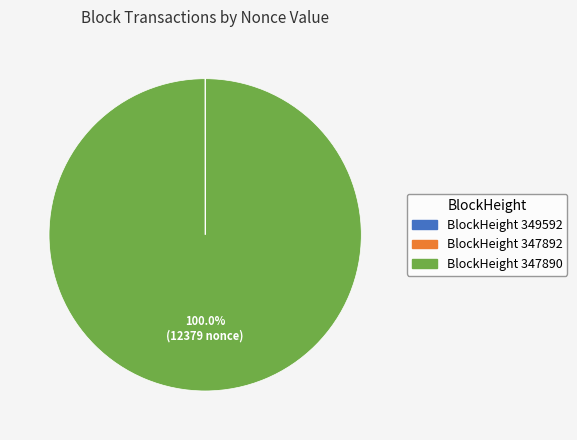

Does any single category account for the majority?

Yes